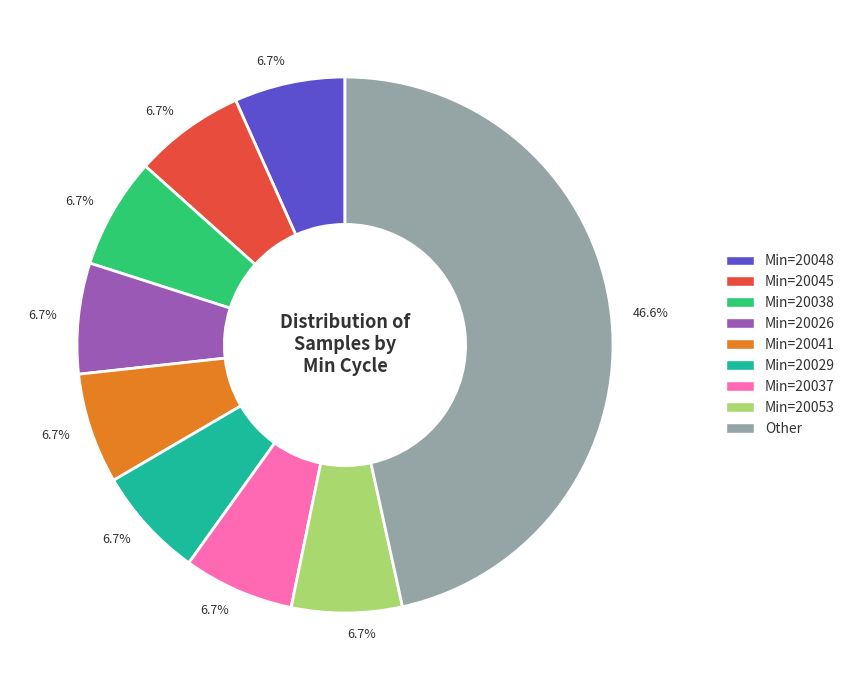

Does any single category account for the majority?

No